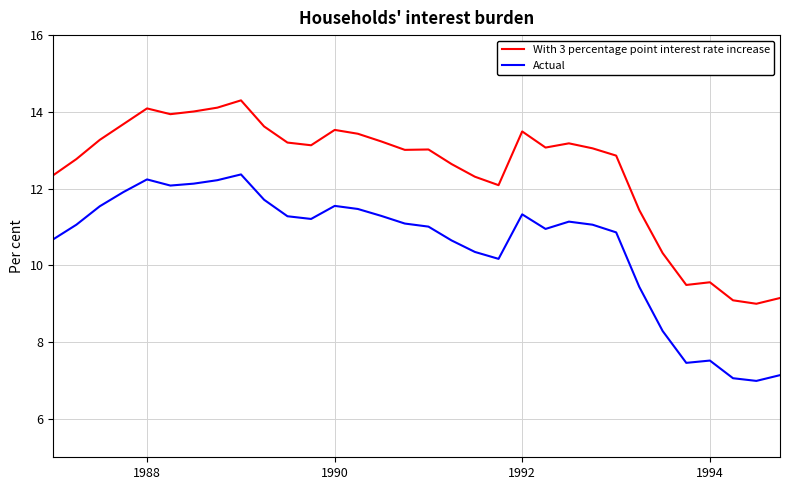

Which series has the largest total across all categories?

With 3 percentage point interest rate increase